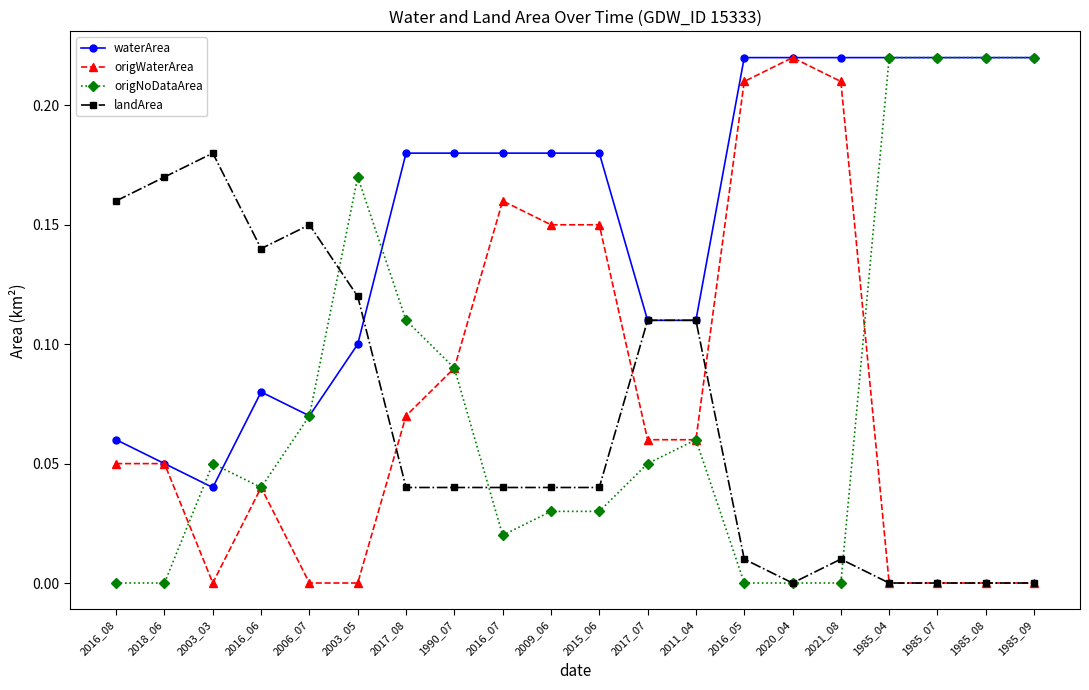

Does the chart have visible grid lines?

No